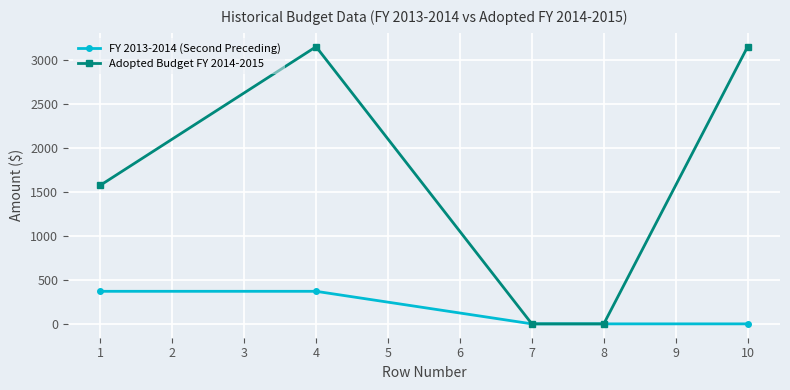

Rank the series by their maximum value, from lowest to highest.

FY 2013-2014 (Second Preceding), Adopted Budget FY 2014-2015